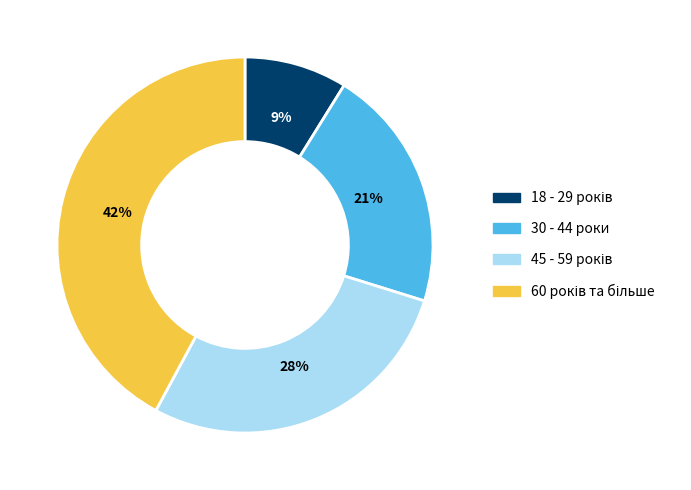

Does any single category account for the majority?

No